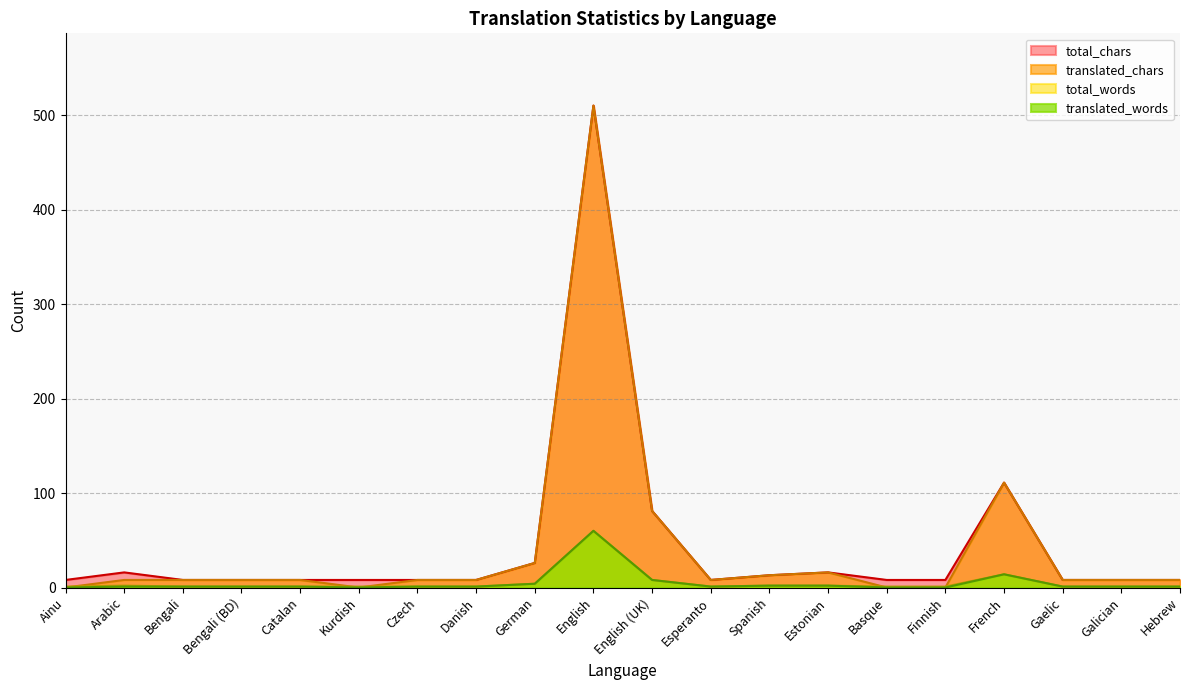

At Bengali (BD), list the series in order from smallest to largest.

translated_words, total_words, translated_chars, total_chars